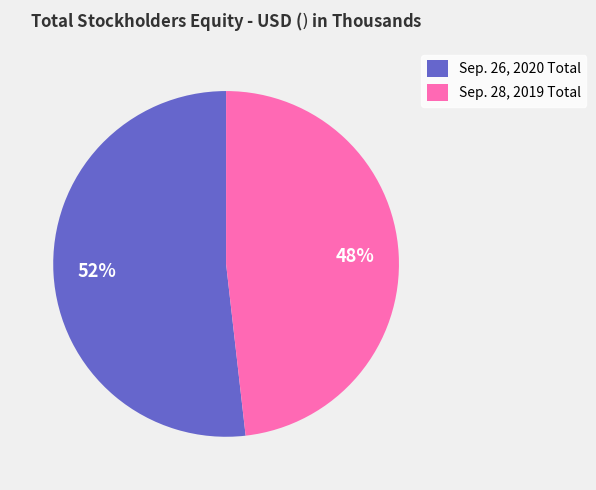

Approximately how many times larger is the value at Sep. 26, 2020 Total compared to Sep. 28, 2019 Total?

1.1